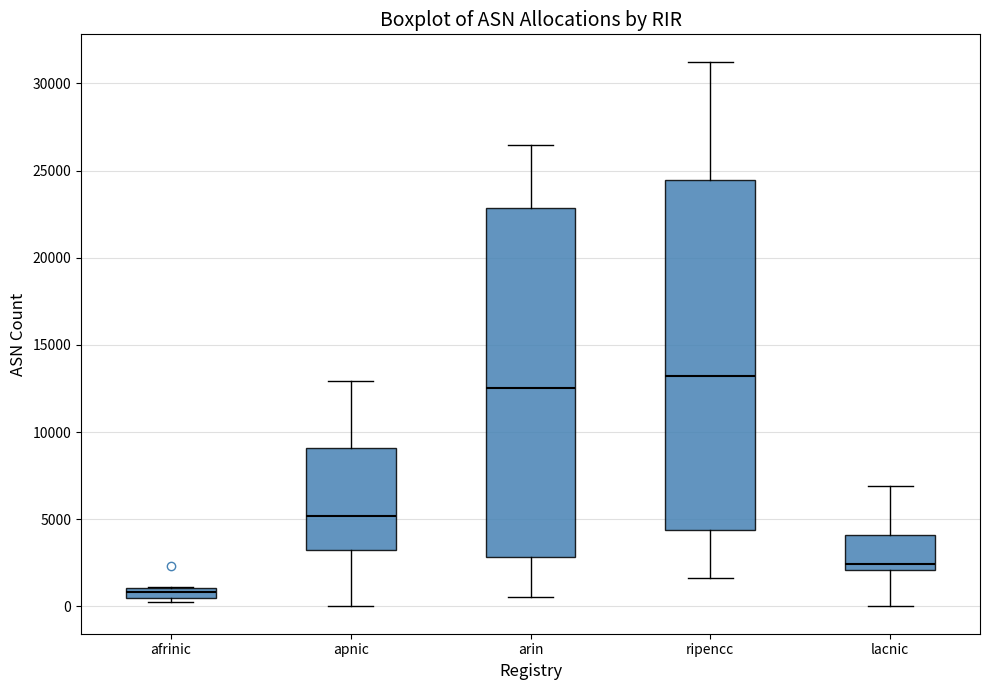

Which box has the lowest median line?

afrinic